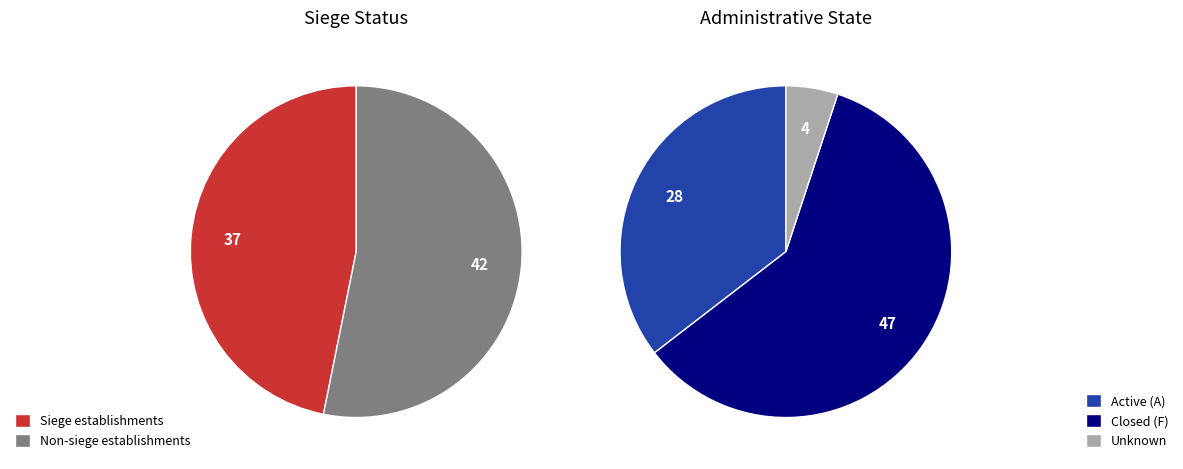

Approximately how many times larger is the value at true compared to false?

0.9